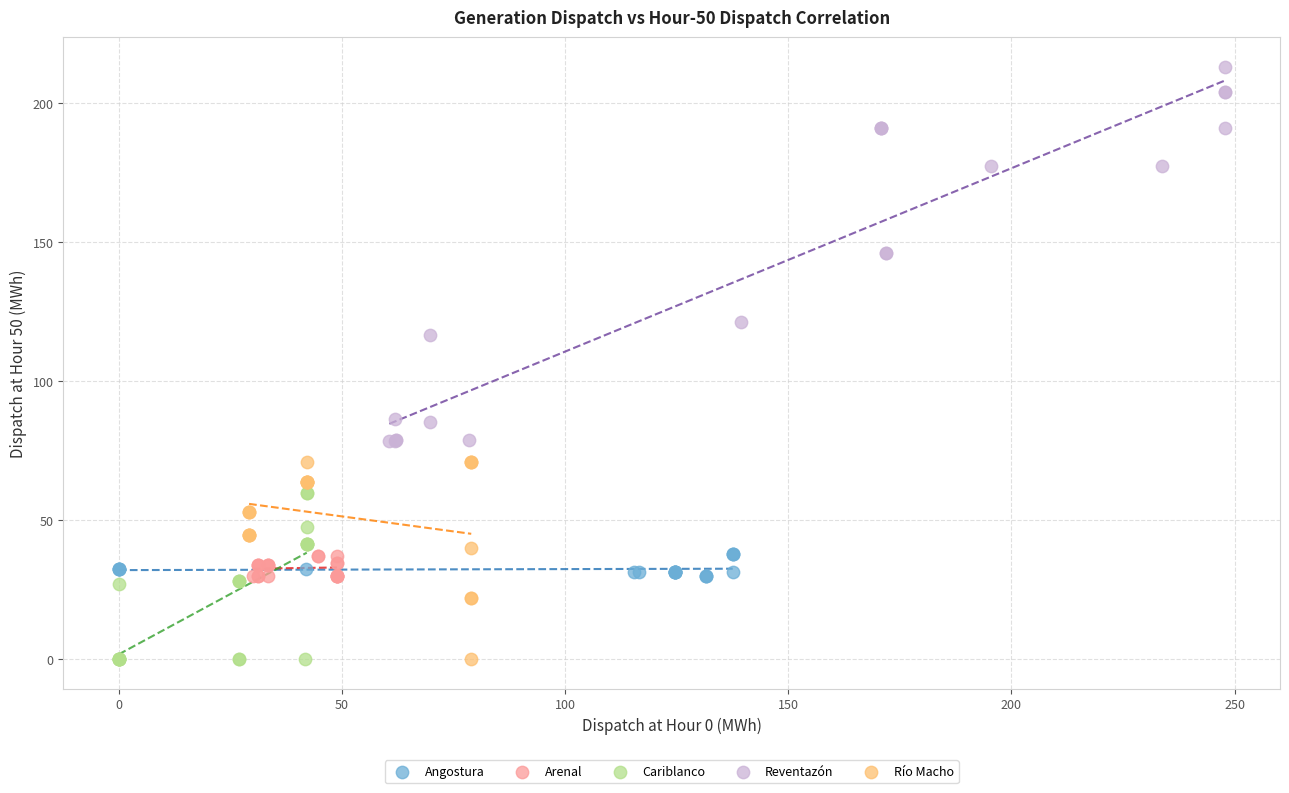

Which series has the widest spread of Y values?

Reventazón